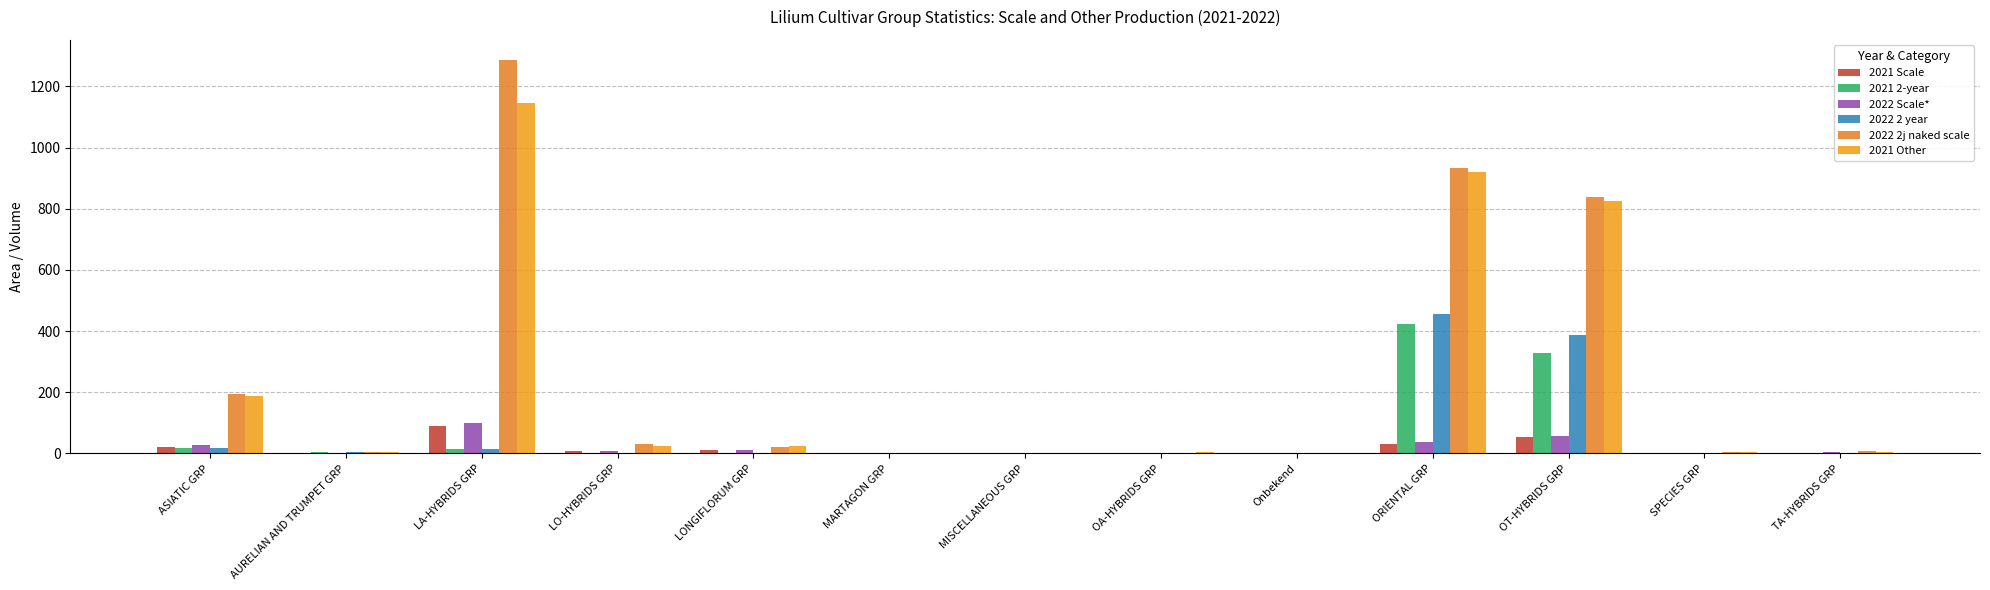

What position from the left is MISCELLANEOUS GRP?

7